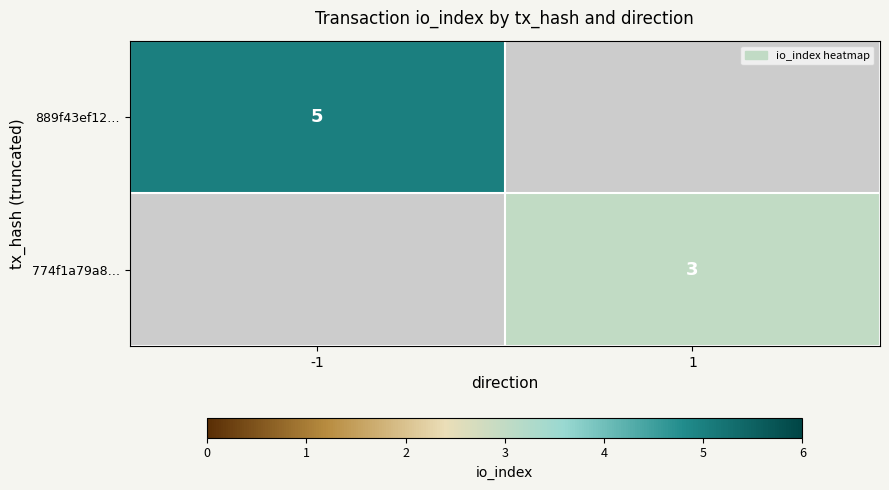

Count the number of data series in this chart.

2